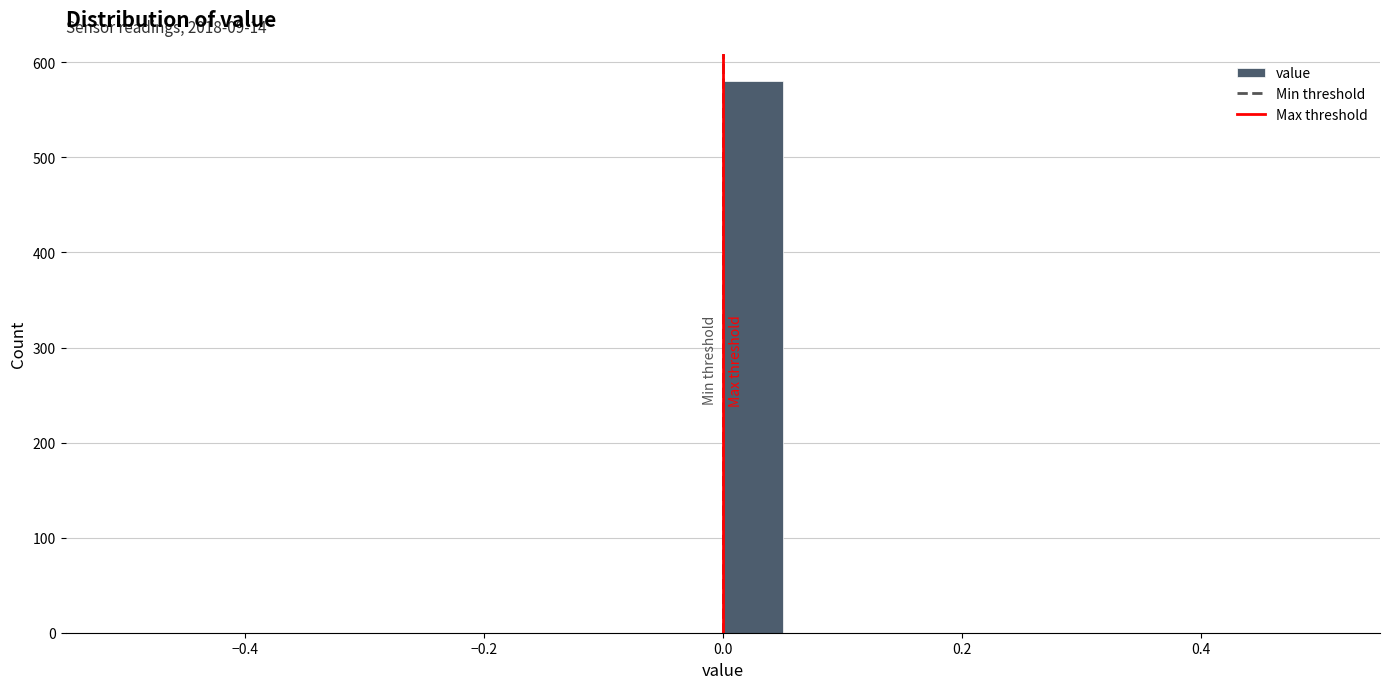

Around what value on the x-axis is the tallest bar? Give the approximate position of its centre, as read against the axis.

0.02